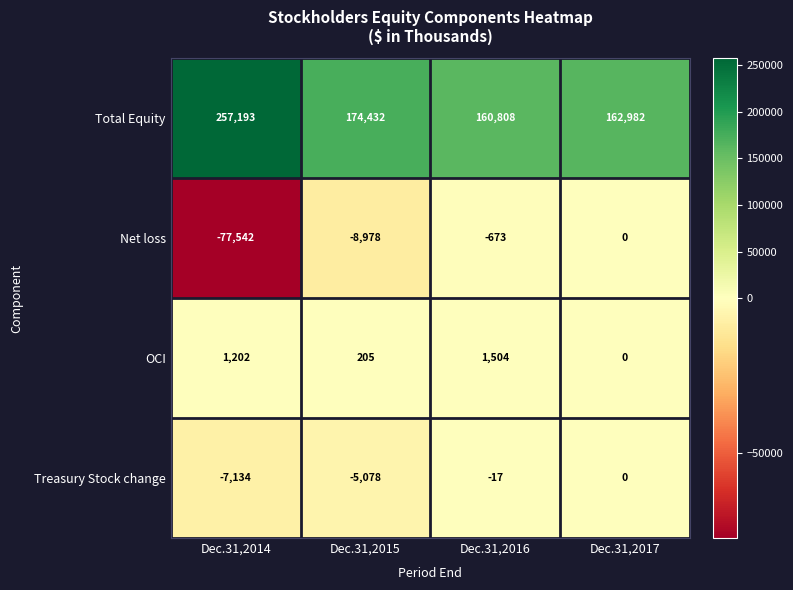

The OCI series shows 1504 at Dec.31,2016. True or false?

True